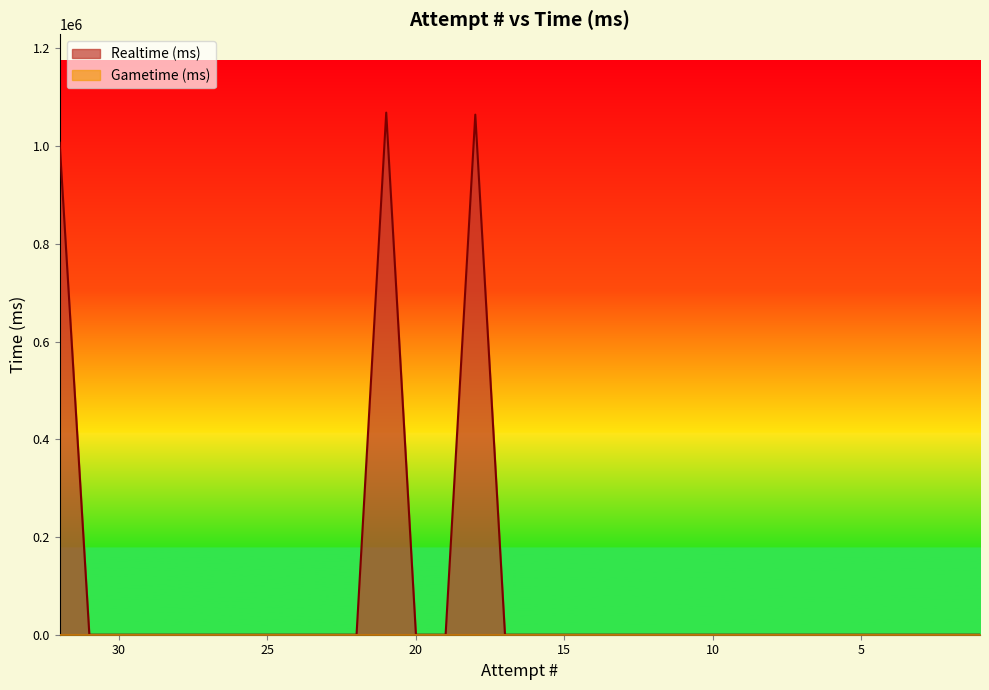

What is the change in value from 26 to 21?

+1068452